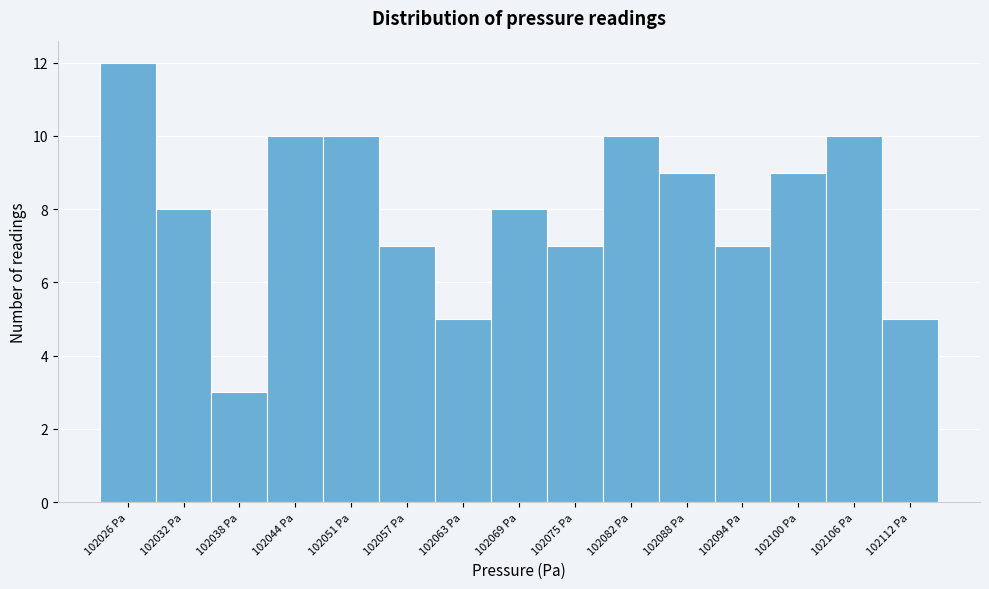

Reading left to right, transcribe all the data shown in this chart.

102026 Pa=12	102032 Pa=8	102038 Pa=3	102044 Pa=10	102051 Pa=10	102057 Pa=7	102063 Pa=5	102069 Pa=8	102075 Pa=7	102082 Pa=10	102088 Pa=9	102094 Pa=7	102100 Pa=9	102106 Pa=10	102112 Pa=5